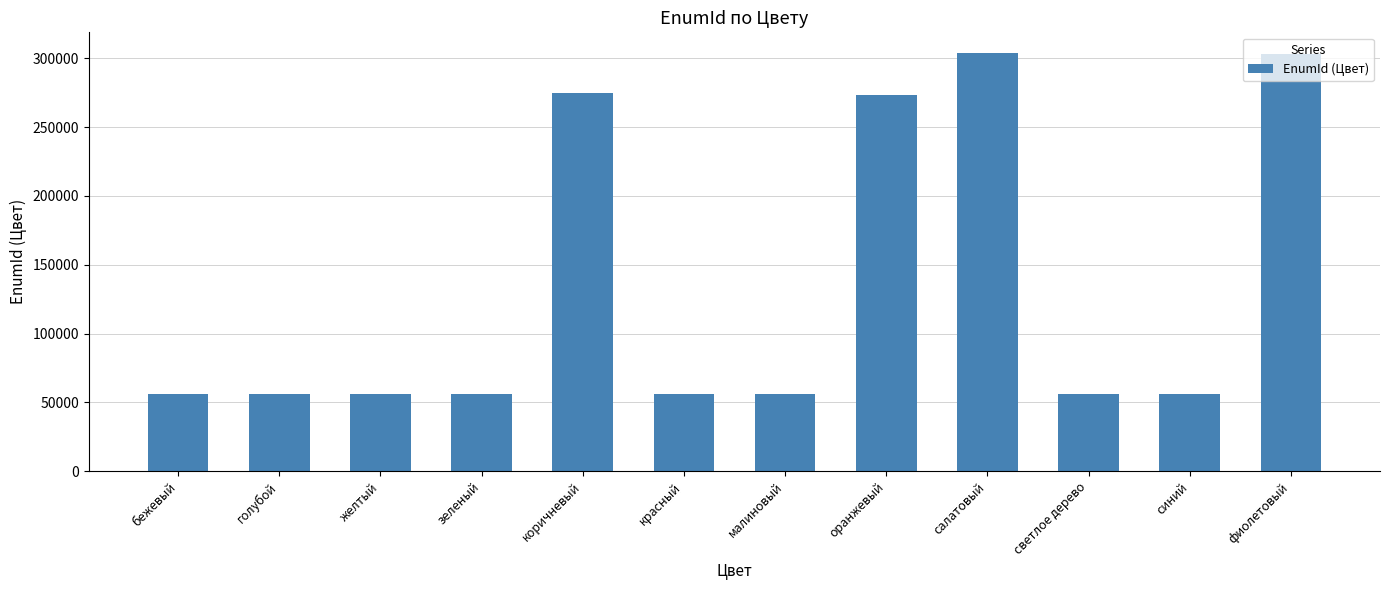

What is the change in value from зеленый to фиолетовый?

+246723